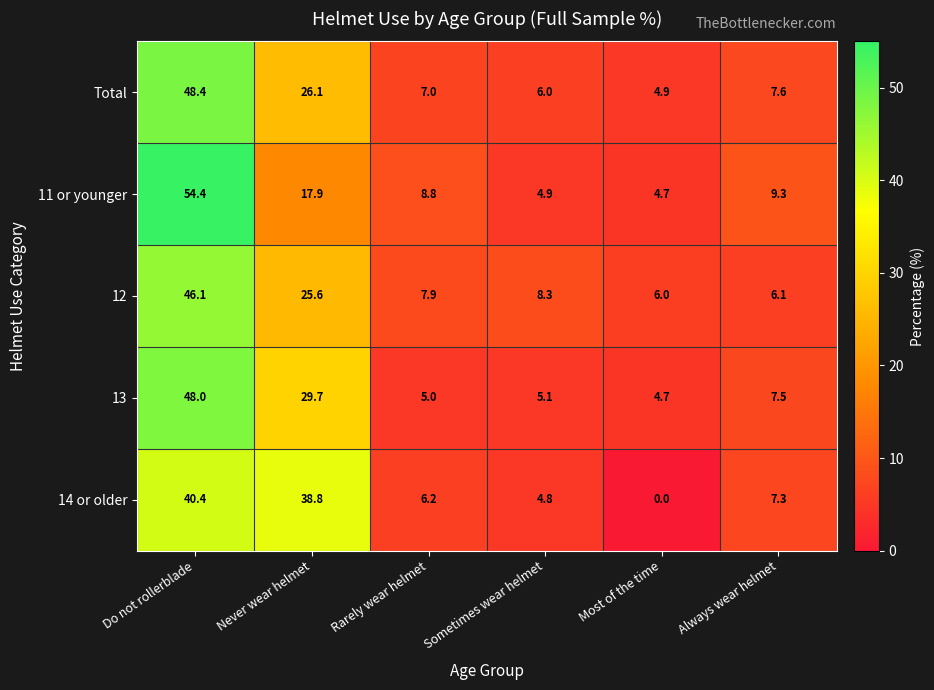

Where does the 14 or older series first go above 7?

Do not rollerblade